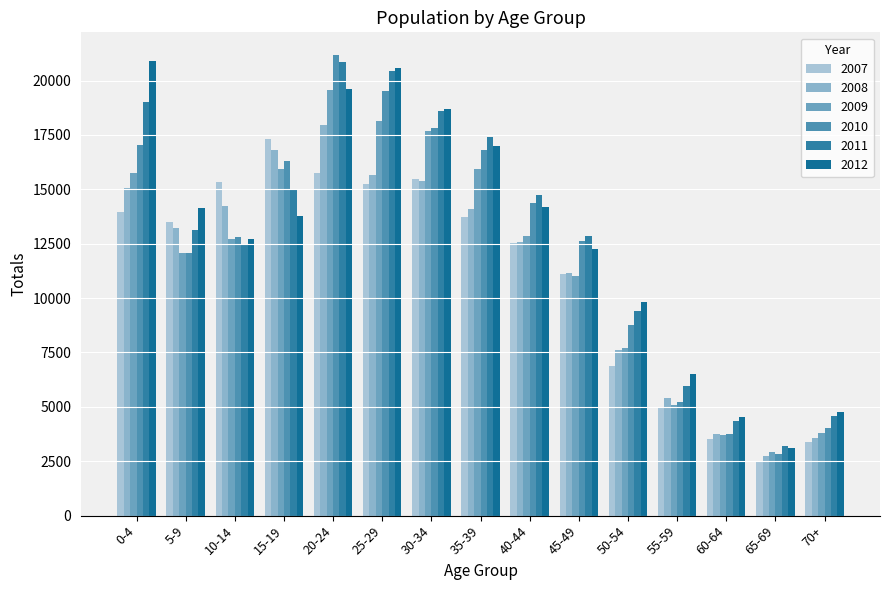

How many series are shown in this chart?

6